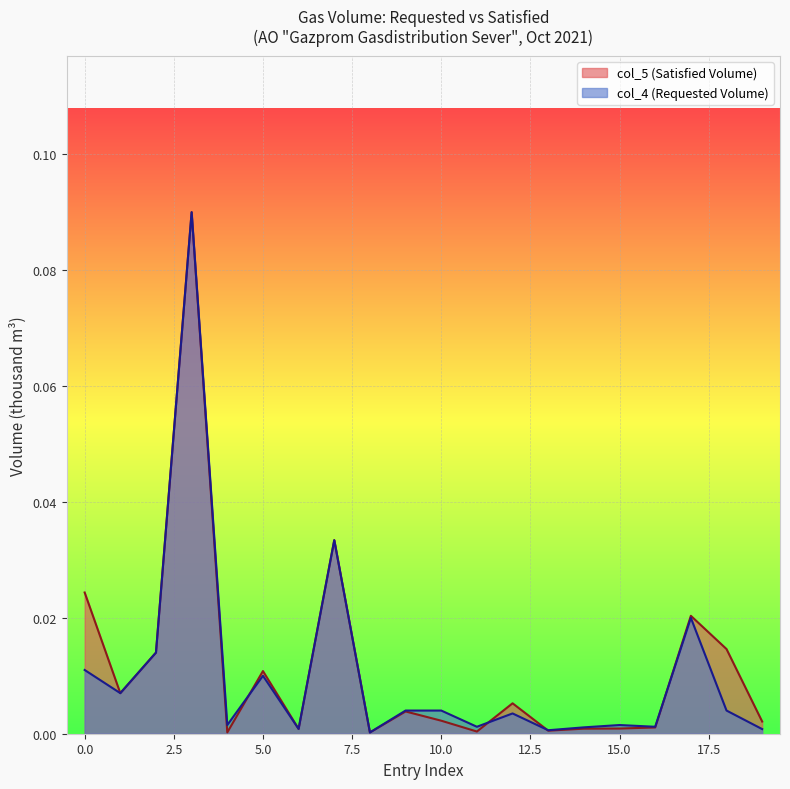

At 0.0, list the series in order from smallest to largest.

col_4 (Requested Volume), col_5 (Satisfied Volume)